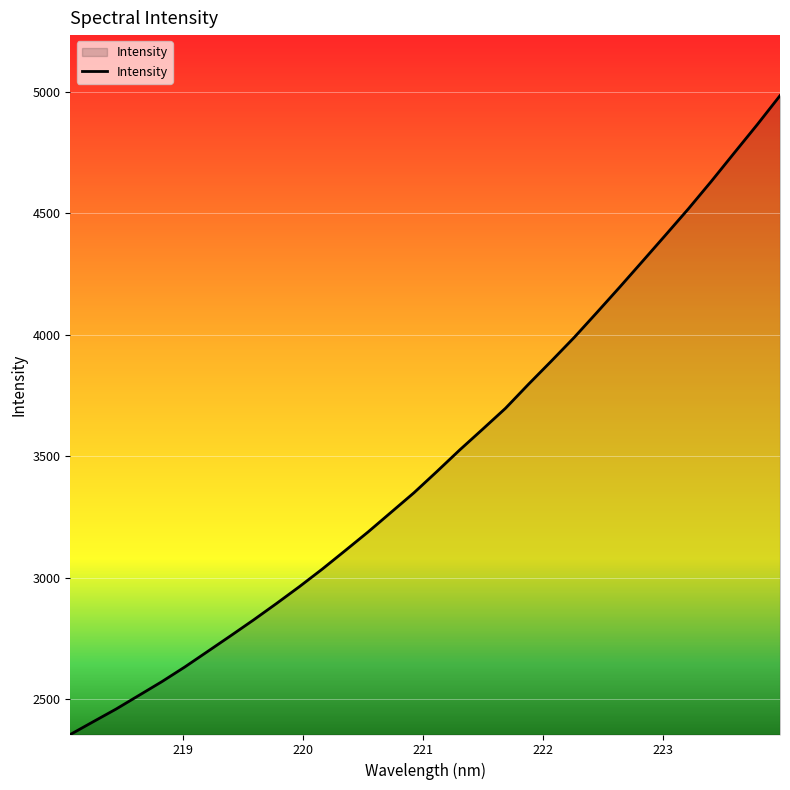

What is the maximum value shown in the chart?

4985.0